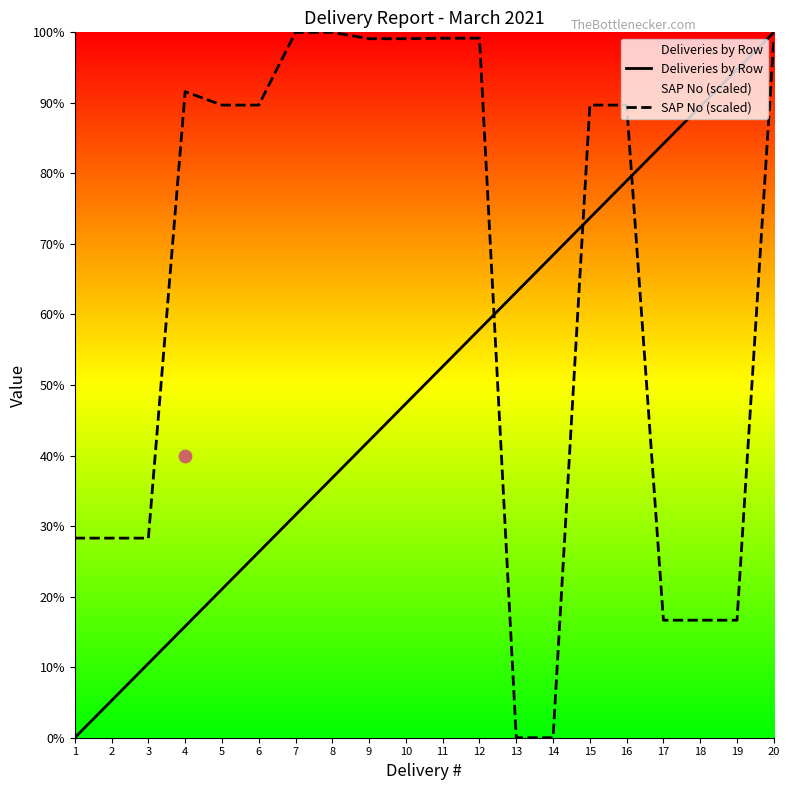

Which series reaches the maximum Y coordinate?

Deliveries by Row